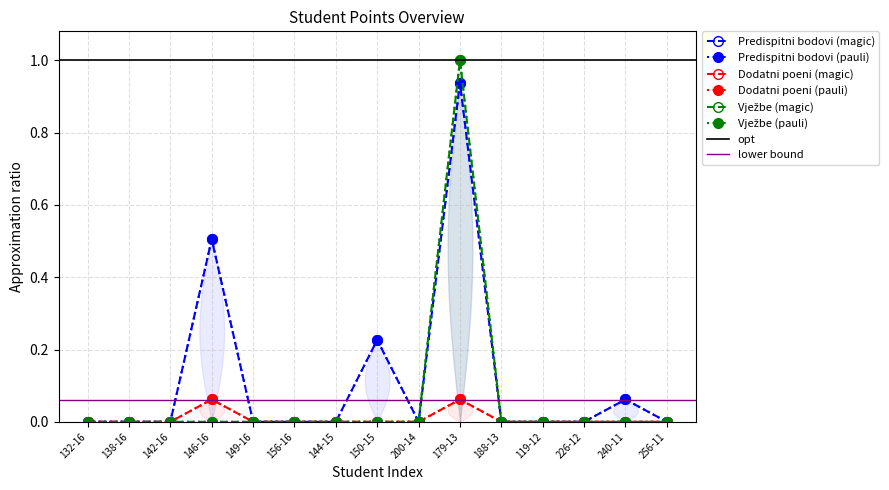

What is the label of the 1st point from the left?

132-16